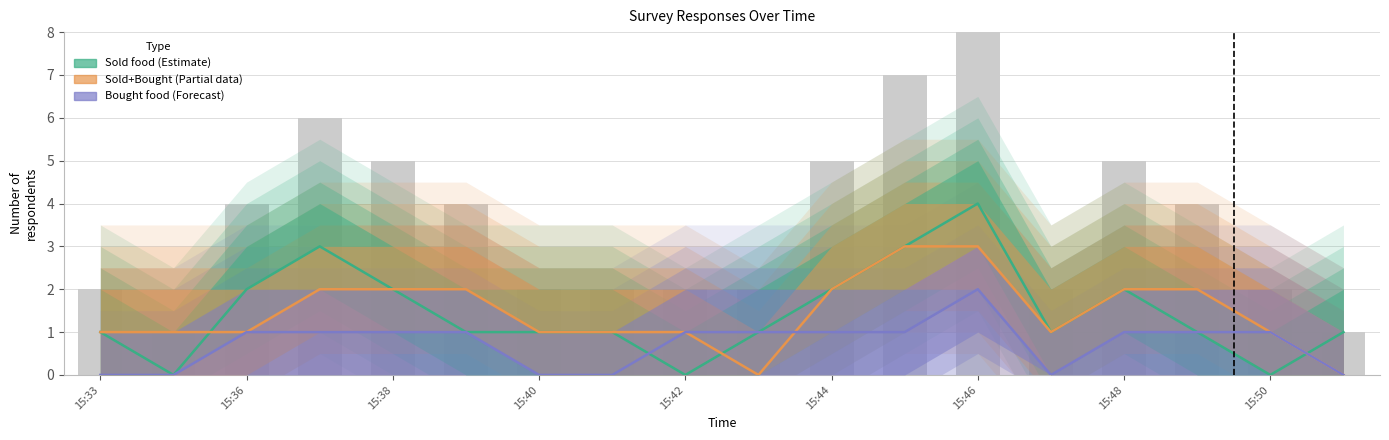

What is the difference between the second highest and second lowest values in the Both sold & bought (forecast) series?

1